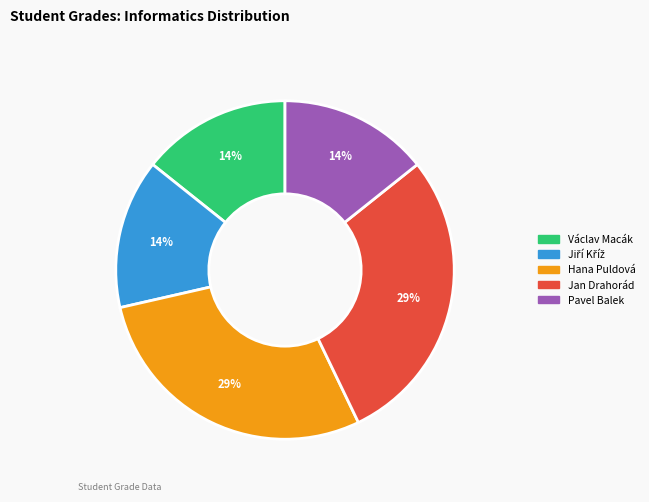

How many slices are in this pie chart?

5